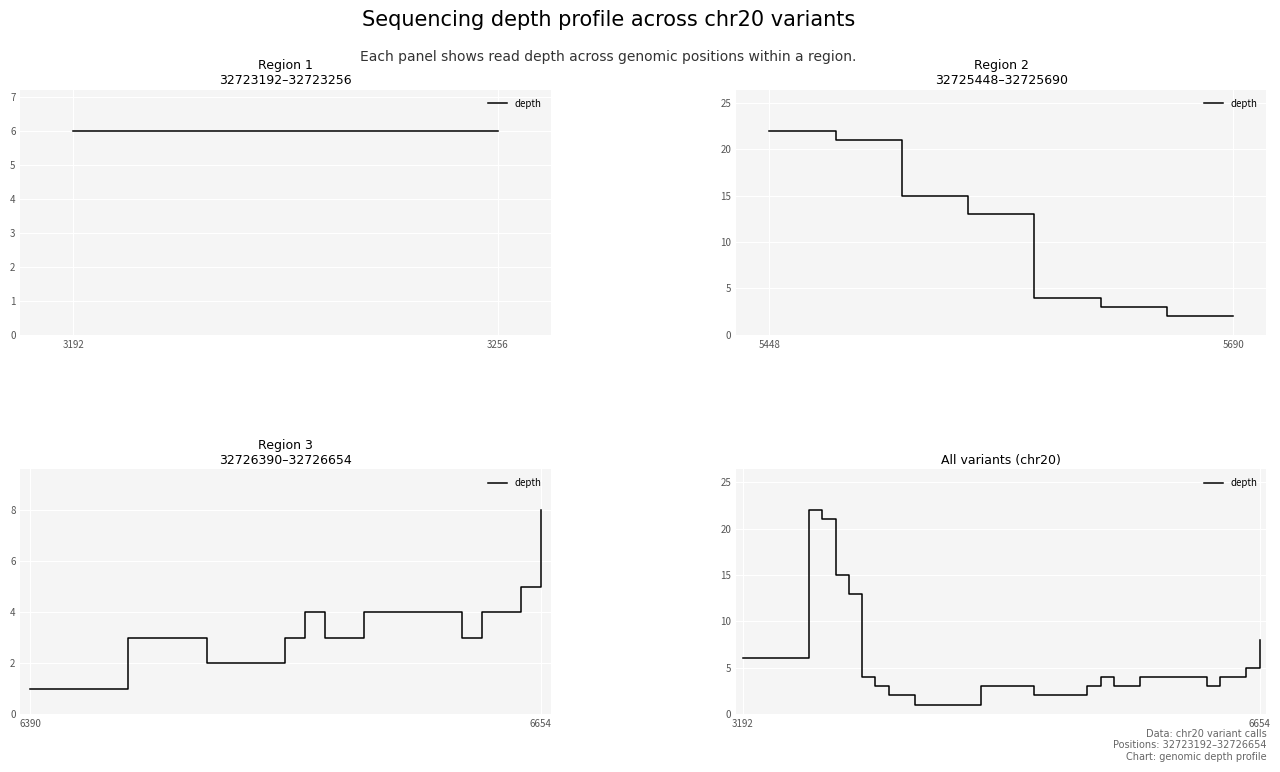

The value at 22 is 1. True or false?

False